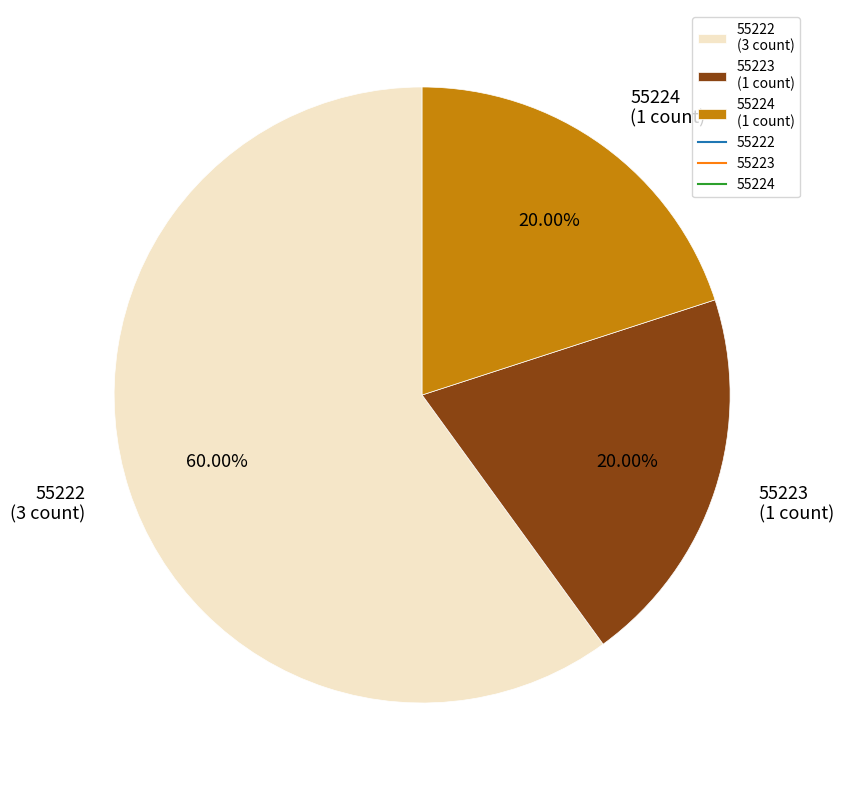

To the nearest percent, what percentage of the pie is 55222?

60%